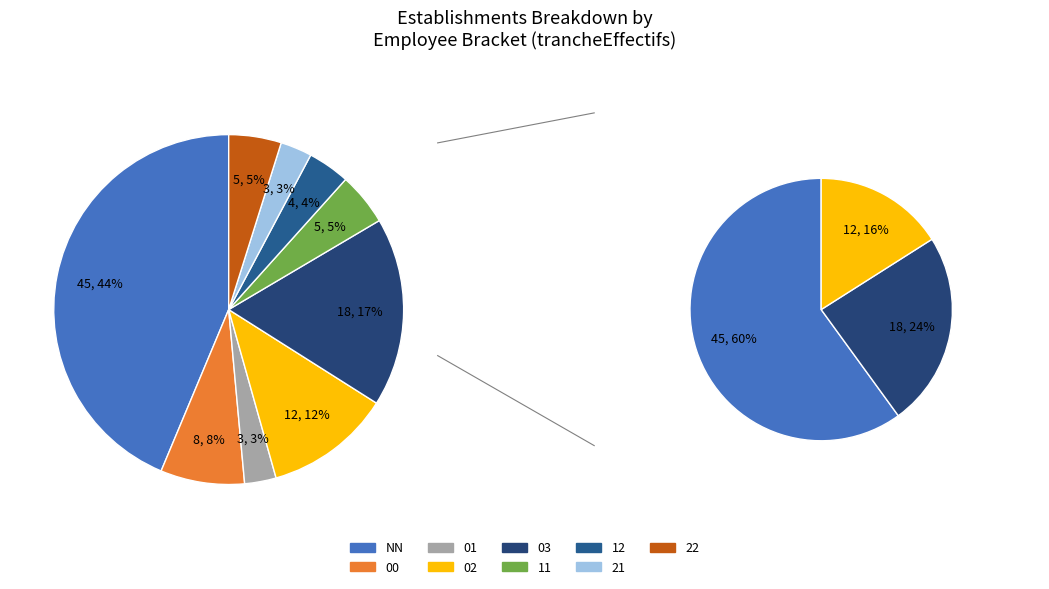

Is it true that NN is 44% of the pie?

True